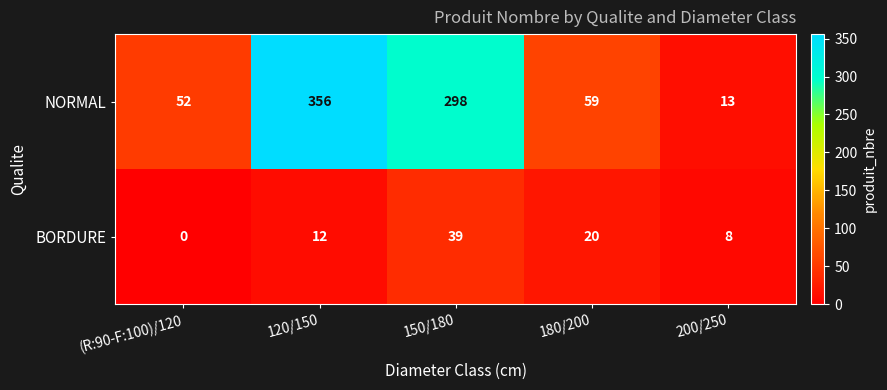

What is the spread (max minus min) of values at 200/250?

5